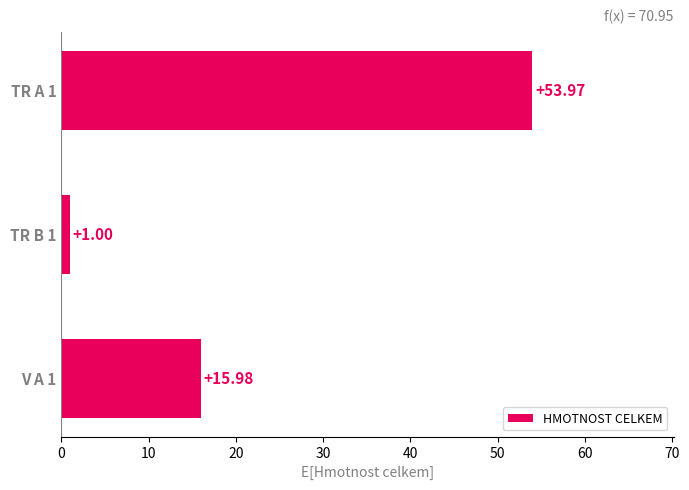

What is the difference between the values at TR A 1 and TR B 1?

53.0